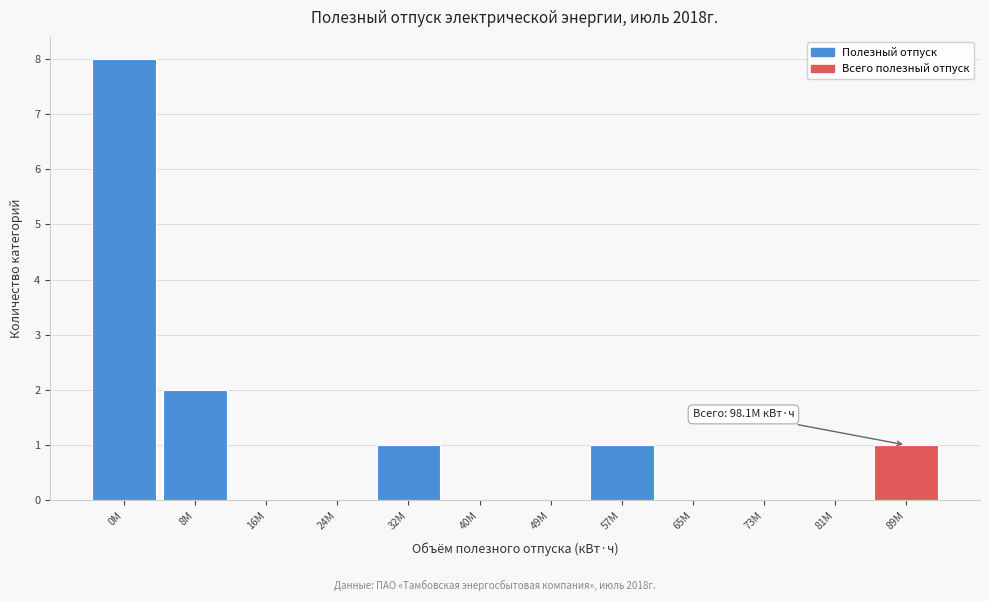

Reading right to left, transcribe all the data shown in this chart.

89M=1	81M=0	73M=0	65M=0	57M=1	49M=0	40M=0	32M=1	24M=0	16M=0	8M=2	0M=8